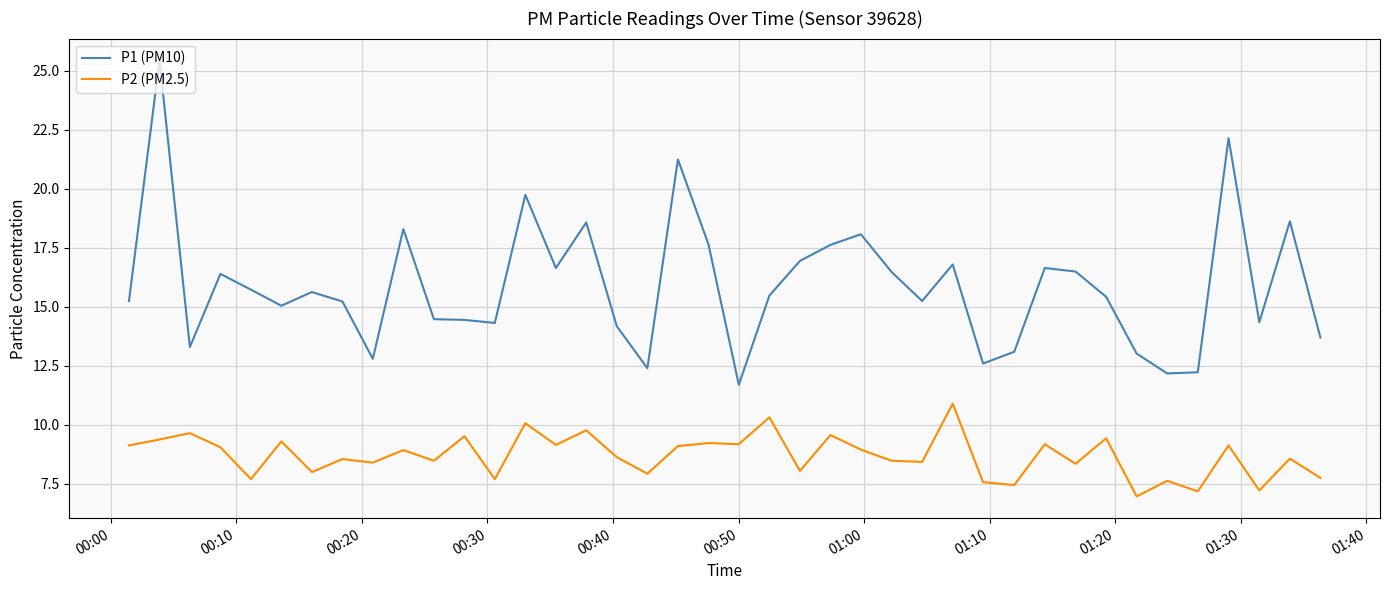

List the series in order of their peak value, highest first.

P1 (PM10), P2 (PM2.5)